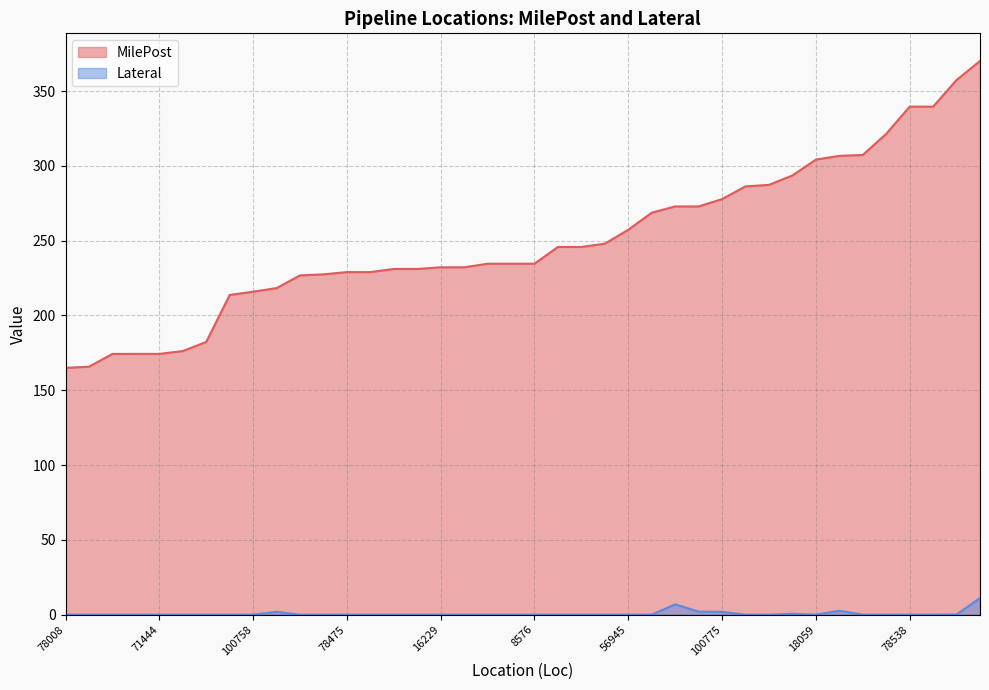

Reading left to right, what are all the values shown in this chart?

MilePost: 78008=165.0	78349=165.8	78445=174.3	78361=174.3	71444=174.3	16494=176.2	25301=182.3	16224=213.7	100758=215.9	78485=218.3	56944=226.8	16226=227.5	78475=229.0	78476=229.0	16227=231.1	16228=231.1	16229=232.2	78427=232.2	78513=234.6	78513=234.6	8576=234.6	25302=245.8	100720=245.8	100022=248.0	56945=257.3	100748=268.7	100021=272.9	16128=272.9	100775=277.8	10222=286.3	71442=287.3	16030=293.6	18059=304.2	100749=306.7	78032=307.3	62100=321.4	78538=339.6	78538=339.6	10240=357.4	100723=370.1
Lateral: 78008=0.0	78349=0.0	78445=0.0	78361=0.0	71444=0.0	16494=0.0	25301=0.0	16224=0.0	100758=0.0	78485=1.9	56944=0.0	16226=0.0	78475=0.0	78476=0.0	16227=0.0	16228=0.0	16229=0.0	78427=0.0	78513=0.0	78513=0.0	8576=0.0	25302=0.0	100720=0.0	100022=0.0	56945=0.0	100748=0.0	100021=6.9	16128=2.0	100775=1.9	10222=0.0	71442=0.0	16030=0.6	18059=0.0	100749=2.6	78032=0.0	62100=0.0	78538=0.0	78538=0.0	10240=0.1	100723=11.1